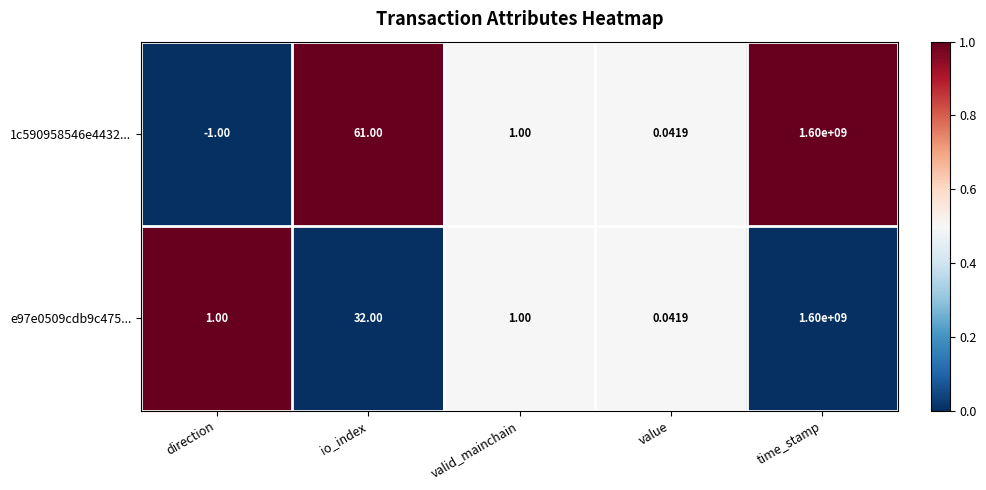

At which label is e97e0509cdb9c475... closest to 800000000?

io_index